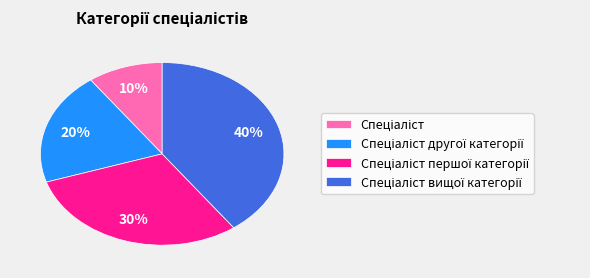

Is there a majority slice in this chart?

No